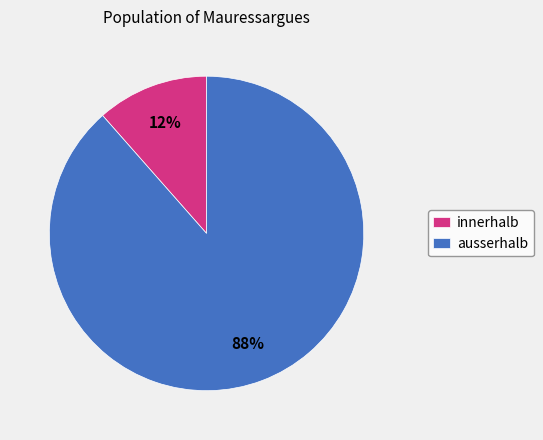

Is the sum of innerhalb and ausserhalb greater than half?

Yes